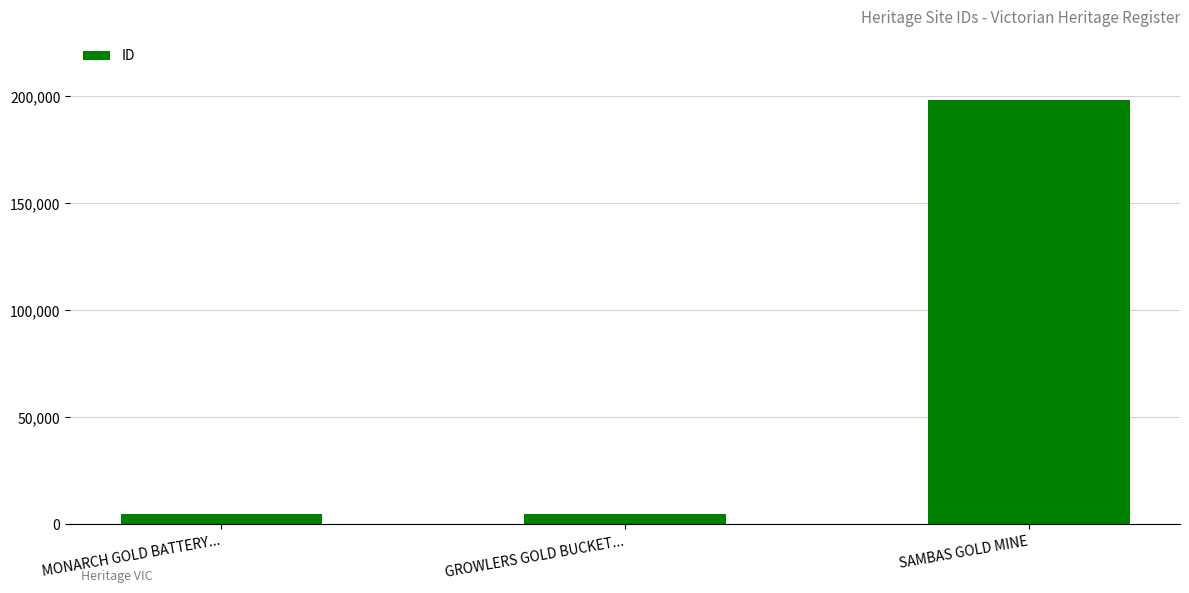

Approximately how many times larger is the value at MONARCH GOLD BATTERY... compared to GROWLERS GOLD BUCKET...?

1.0